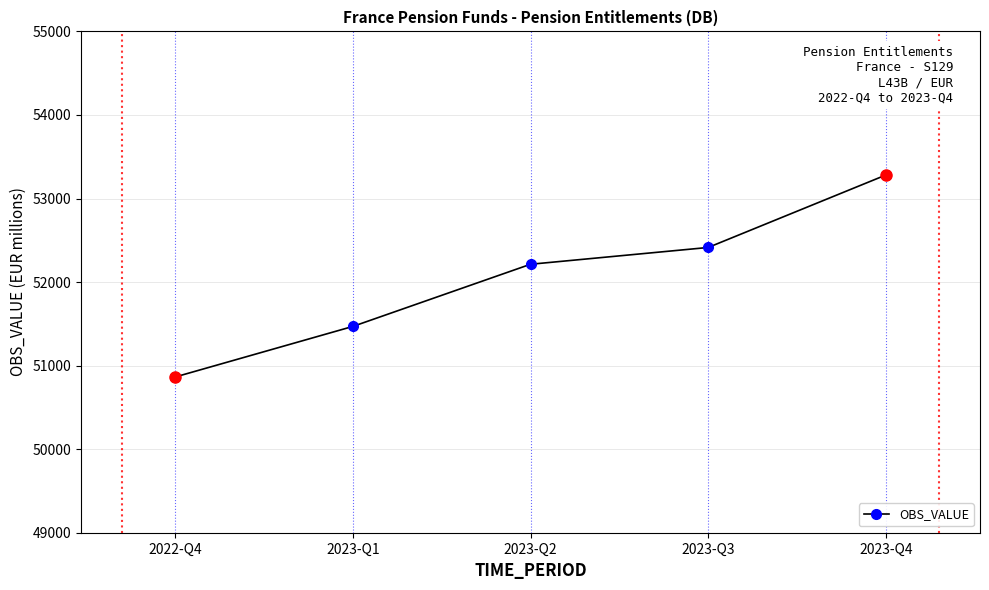

Rank the categories by value from lowest to highest.

2022-Q4, 2023-Q1, 2023-Q2, 2023-Q3, 2023-Q4